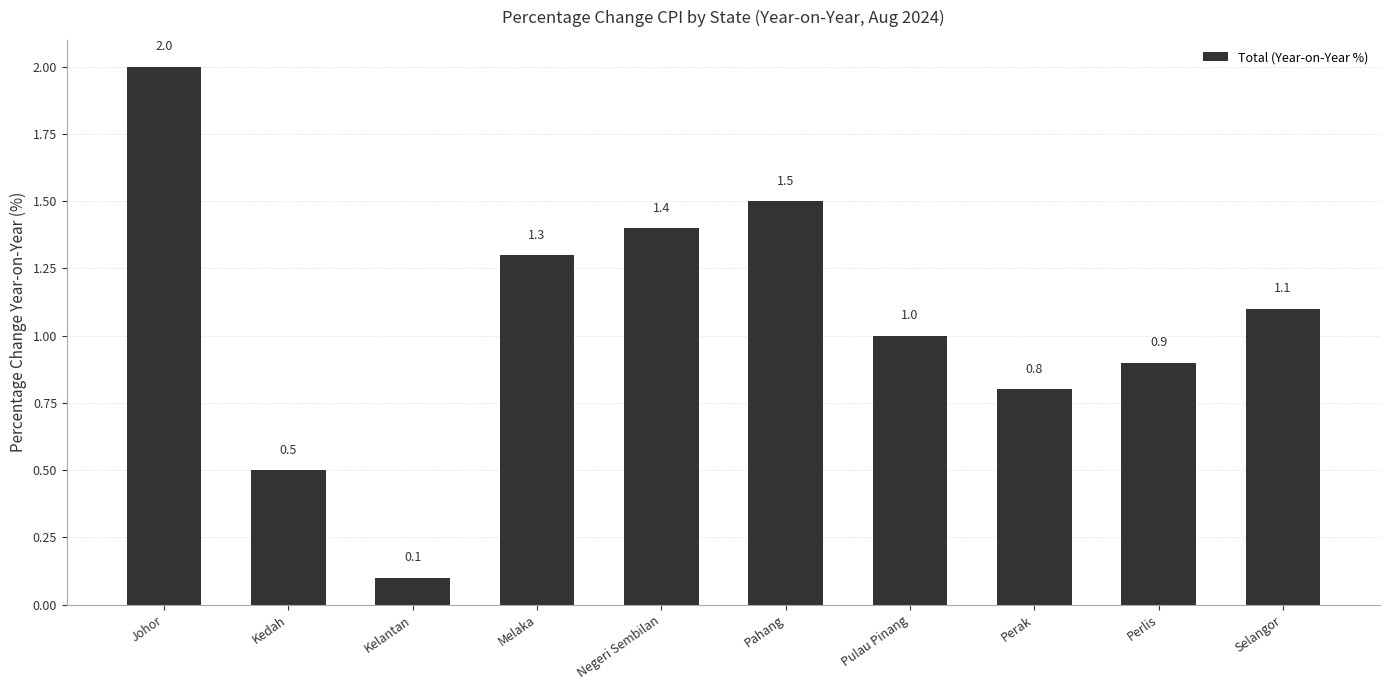

What is the change in value from Kedah to Pulau Pinang?

+0.5